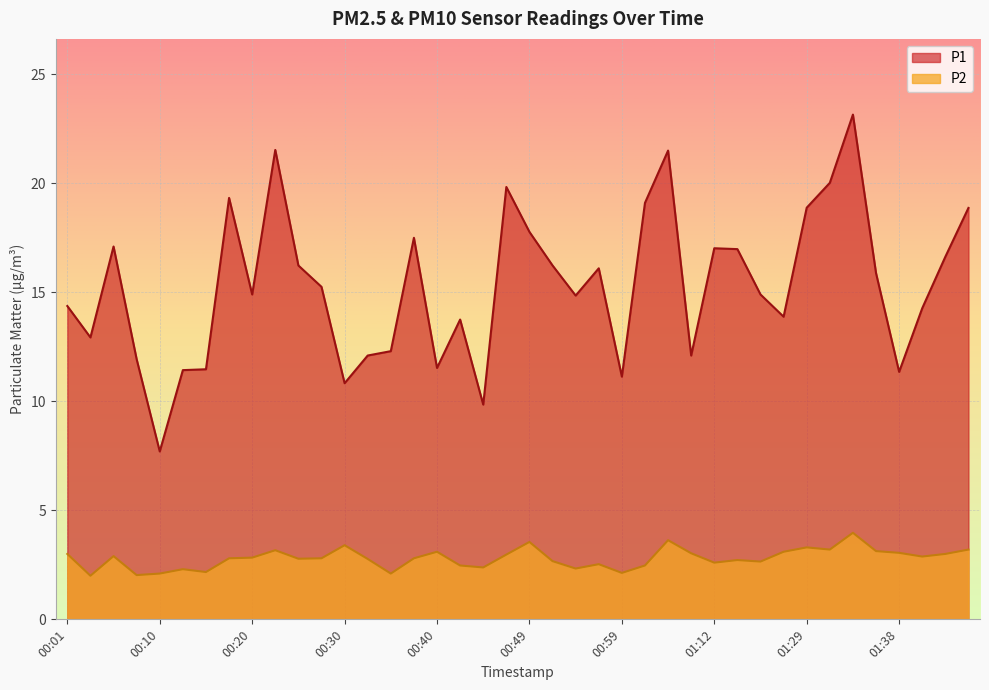

What is the difference between the P1 values at 00:42 and 01:38?

2.4